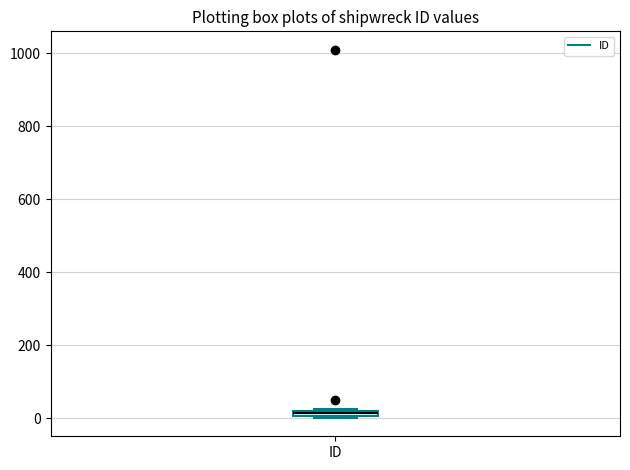

Where is the lower edge of the box for ID on the y-axis? The values are not printed on the chart, so give them approximately, as read against the axis.

0